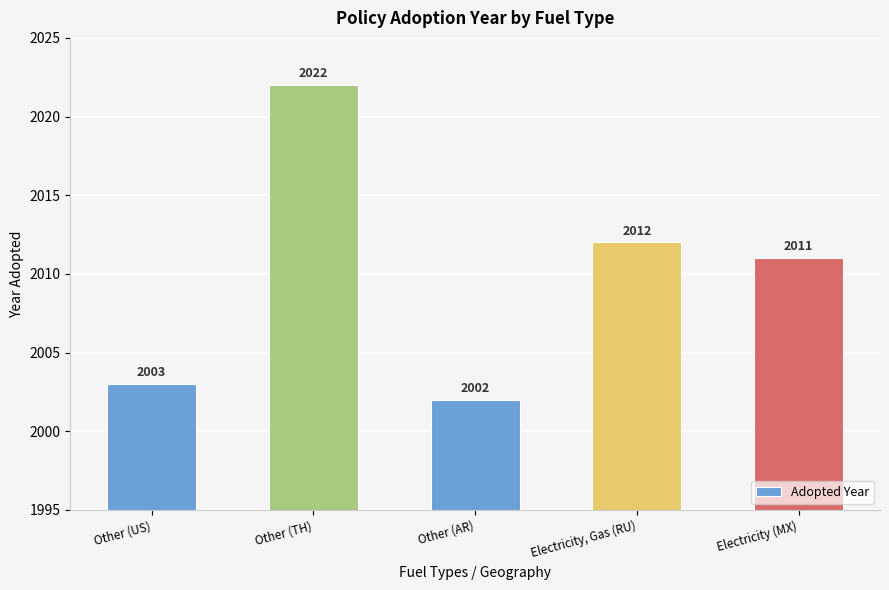

Are the bars horizontal?

No